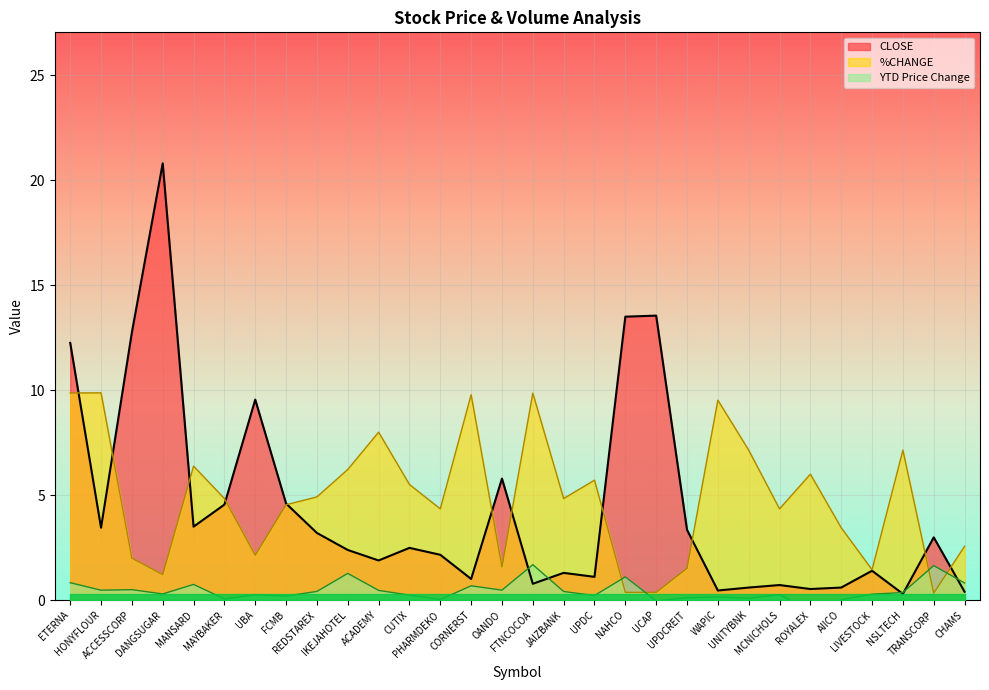

Which label corresponds to the largest value in the chart?

DANGSUGAR